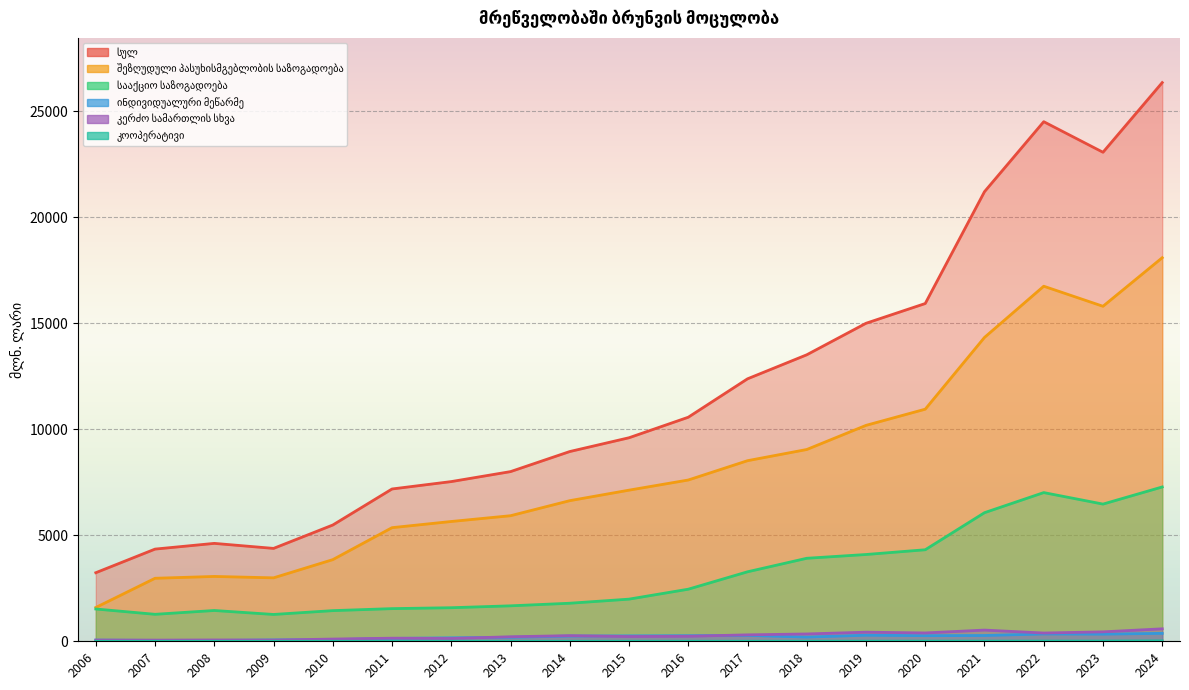

Reading left to right, transcribe all the data shown in this chart.

სულ: 2006=3236.0	2007=4350.2	2008=4619.9	2009=4382.6	2010=5486.3	2011=7186.6	2012=7535.6	2013=8006.1	2014=8953.4	2015=9603.9	2016=10571.8	2017=12384.4	2018=13518.5	2019=15005.2	2020=15937.7	2021=21214.9	2022=24517.0	2023=23074.8	2024=26362.3
შეზღუდული პასუხისმგებლობის საზოგადოება: 2006=1595.2	2007=2973.3	2008=3059.6	2009=2993.5	2010=3852.8	2011=5361.4	2012=5652.8	2013=5925.0	2014=6635.5	2015=7131.2	2016=7610.0	2017=8521.6	2018=9049.2	2019=10187.8	2020=10952.2	2021=14338.1	2022=16753.8	2023=15807.4	2024=18098.8
სააქციო საზოგადოება: 2006=1523.5	2007=1273.0	2008=1453.1	2009=1266.1	2010=1446.6	2011=1541.0	2012=1584.0	2013=1673.2	2014=1795.5	2015=1988.7	2016=2457.7	2017=3279.0	2018=3916.9	2019=4094.8	2020=4318.8	2021=6068.1	2022=7016.2	2023=6473.6	2024=7282.2
ინდივიდუალური მეწარმე: 2006=56.2	2007=42.3	2008=39.0	2009=63.6	2010=77.7	2011=136.2	2012=163.2	2013=188.6	2014=247.3	2015=255.9	2016=263.7	2017=277.6	2018=198.2	2019=286.6	2020=265.3	2021=272.9	2022=345.0	2023=337.3	2024=374.5
კერძო სამართლის სხვა: 2006=56.2	2007=55.0	2008=62.8	2009=56.0	2010=105.0	2011=145.7	2012=131.0	2013=212.9	2014=265.6	2015=223.9	2016=236.6	2017=303.8	2018=345.5	2019=429.6	2020=393.4	2021=528.7	2022=389.8	2023=445.0	2024=588.2
კოოპერატივი: 2006=0.4	2007=0.6	2008=0.0	2009=0.1	2010=0.2	2011=0.0	2012=0.5	2013=0.4	2014=0.1	2015=0.0	2016=1.1	2017=1.0	2018=3.1	2019=5.0	2020=7.1	2021=6.5	2022=8.3	2023=10.0	2024=18.2